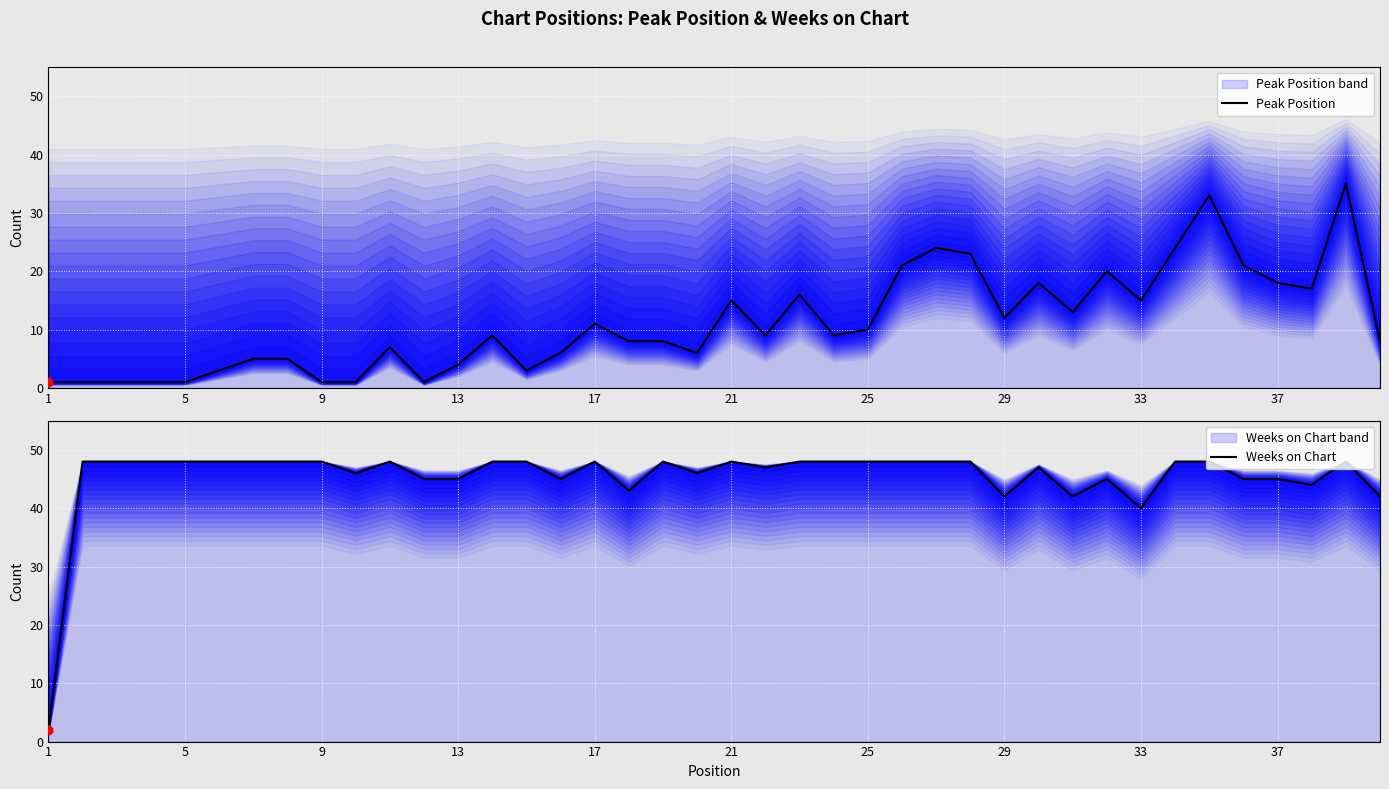

What is the total value across all series at 29?

53